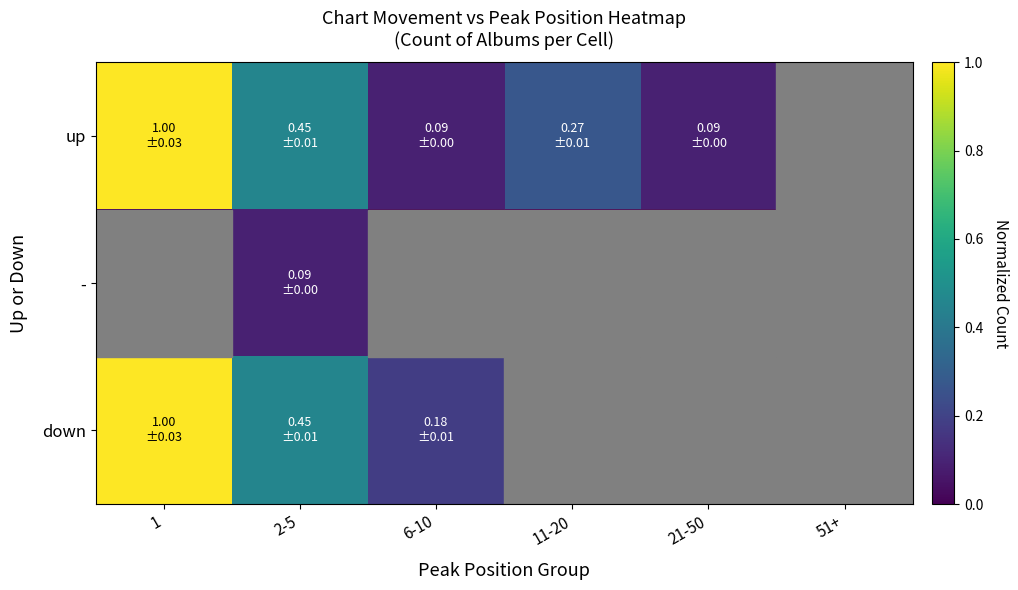

List the series in order of their peak value, highest first.

up, down, -